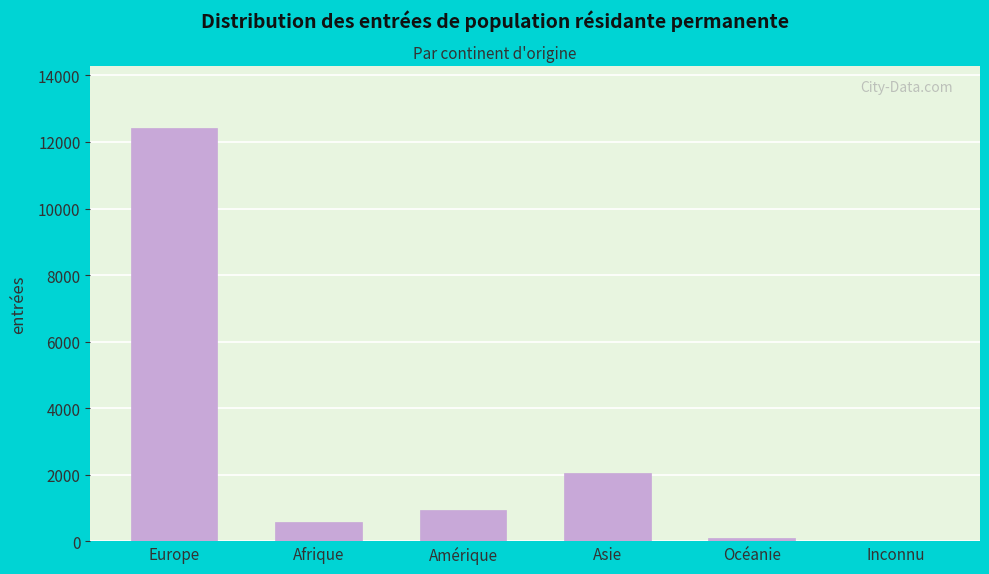

Reading left to right, list all the values displayed in this chart.

Europe=12422	Afrique=582	Amérique=936	Asie=2043	Océanie=80	Inconnu=16